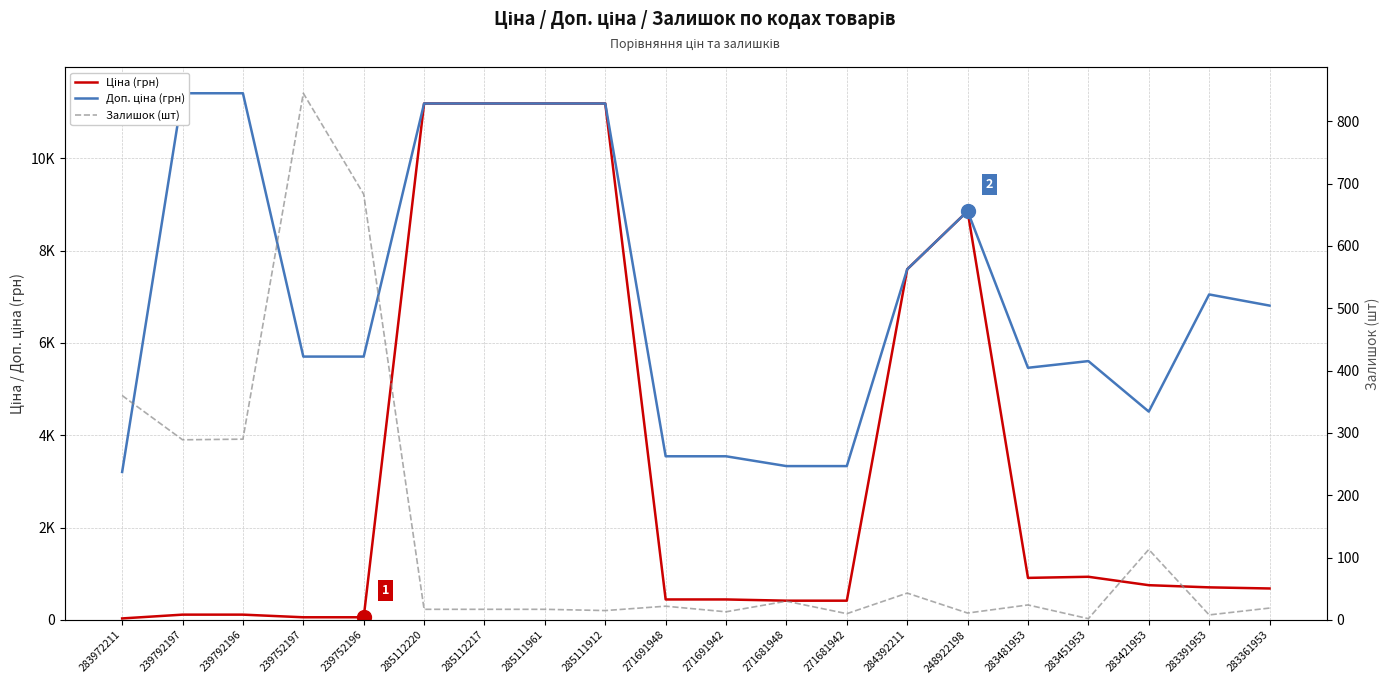

What is the average value of the Доп. ціна (грн) series?

7092.0